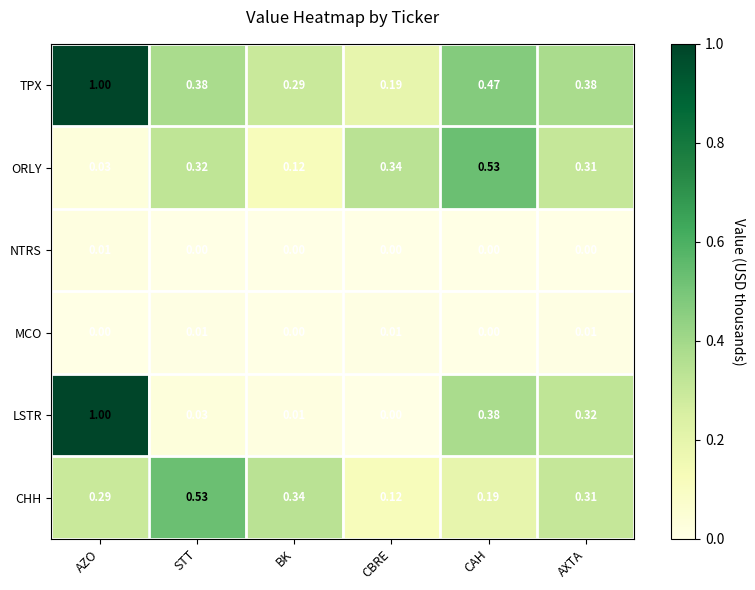

What is the total value across all series at AXTA?

1.3